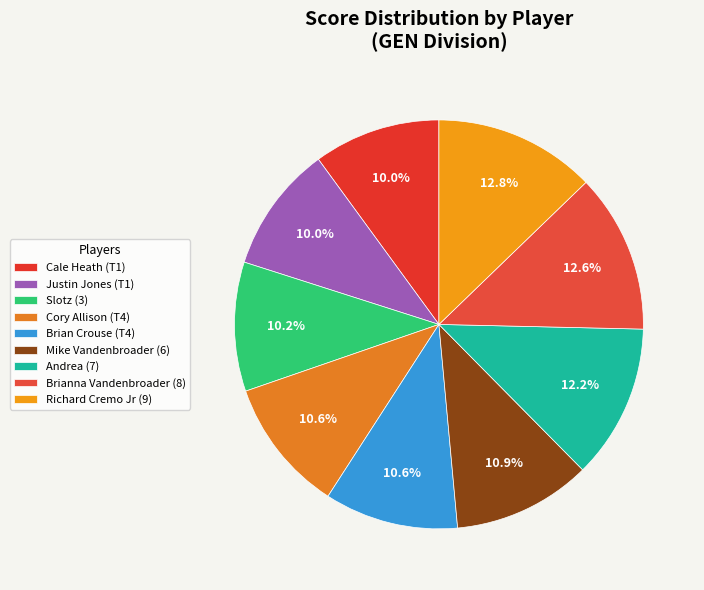

Is it true that Richard Cremo Jr (9) is 1% of the pie?

False